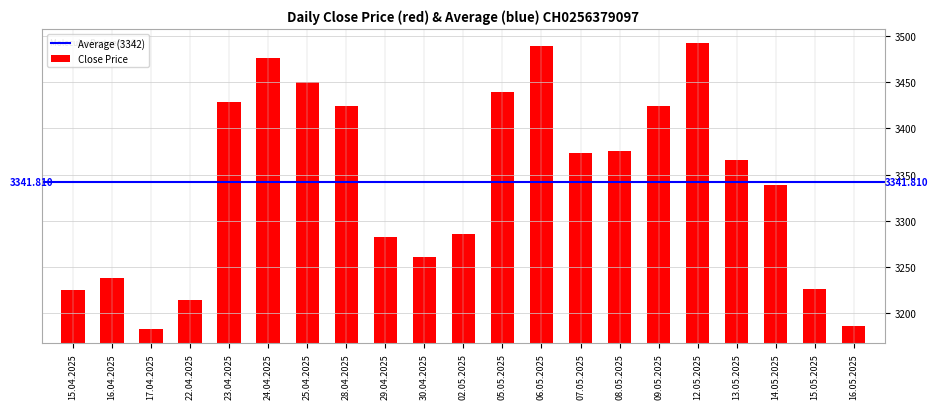

What is the sum of the values at 25.04.2025 and 17.04.2025?

6633